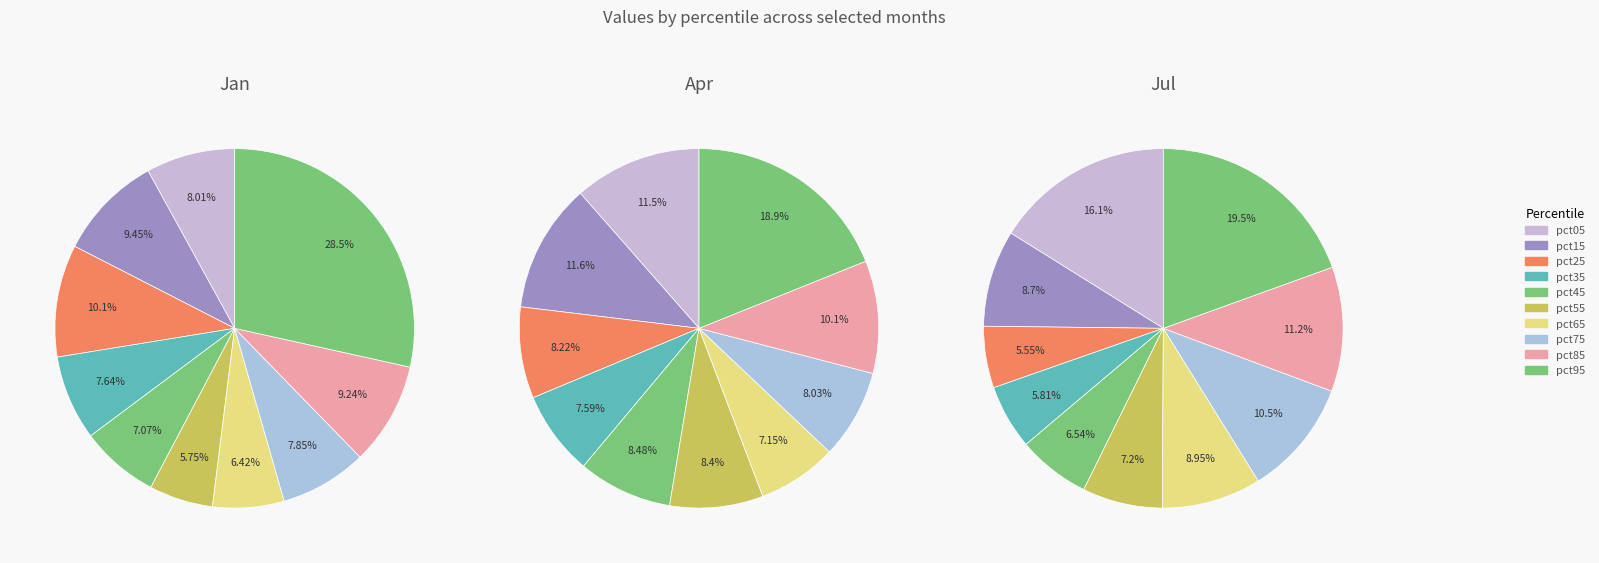

Count the number of slices in the pie.

10